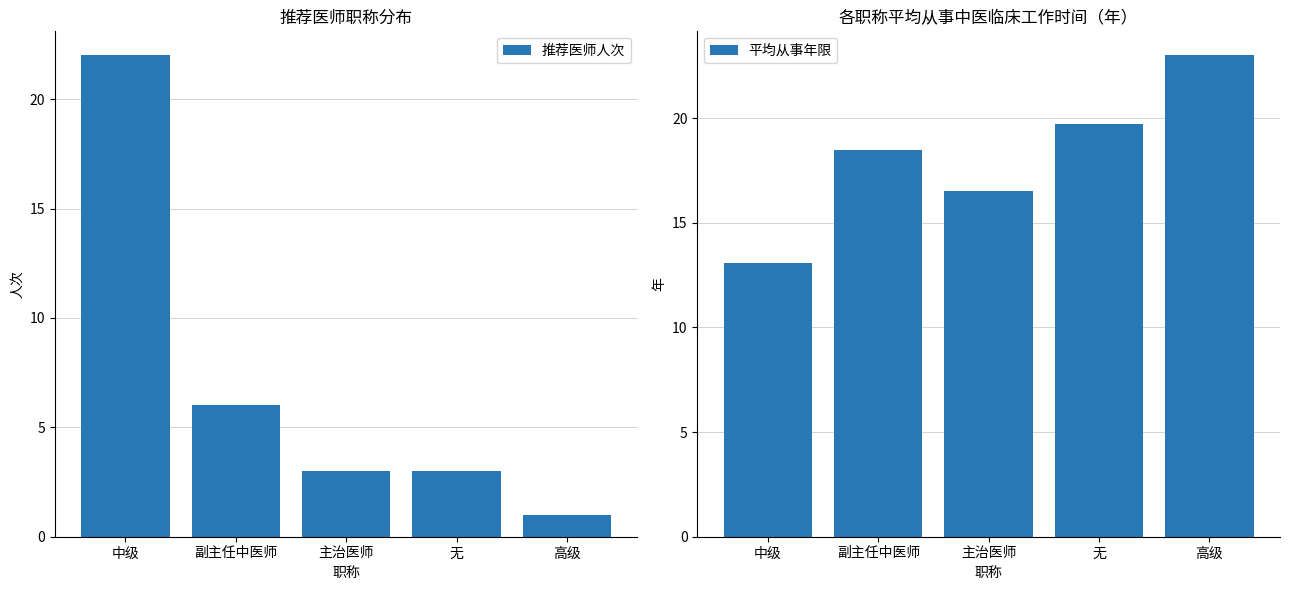

Between 中级 and 主治医师, which series saw the biggest shift?

推荐医师人次